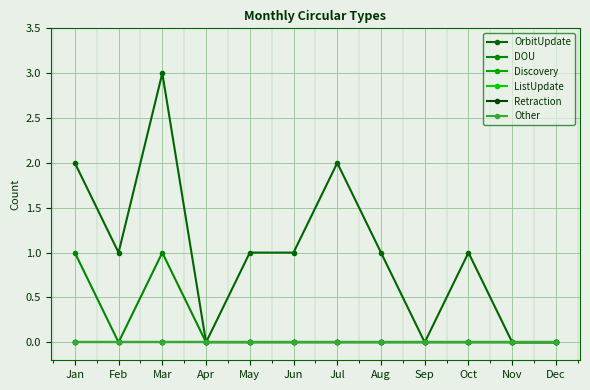

Does the chart display data point markers on the line(s)?

Yes